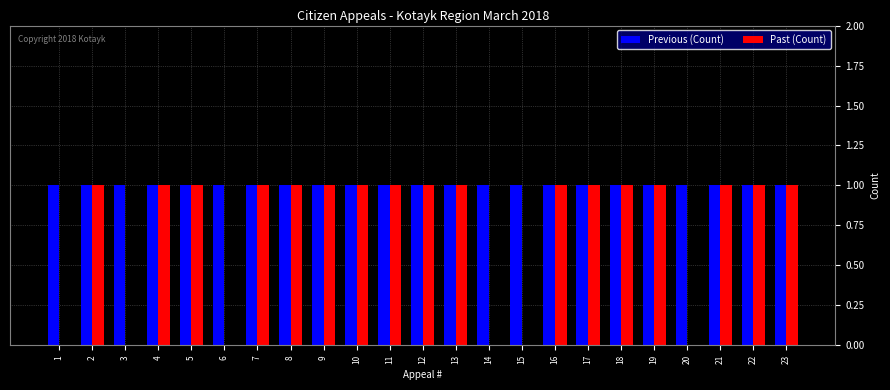

The value of Past (Count) at 19 is 1. True or false?

True